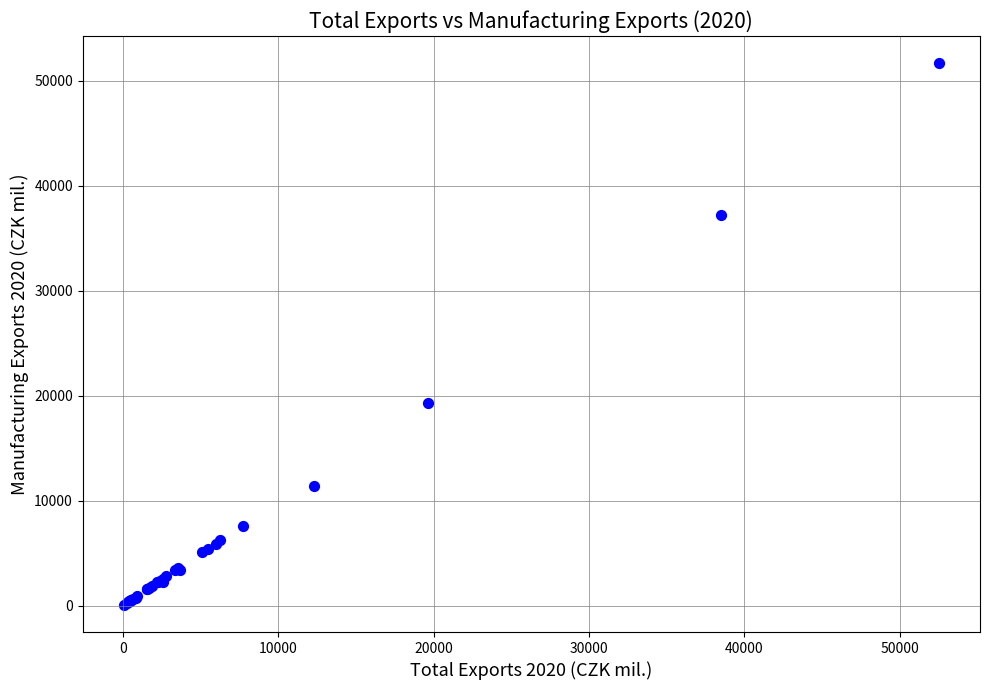

What Y value in the scatter plot is closest to 25861?

19281